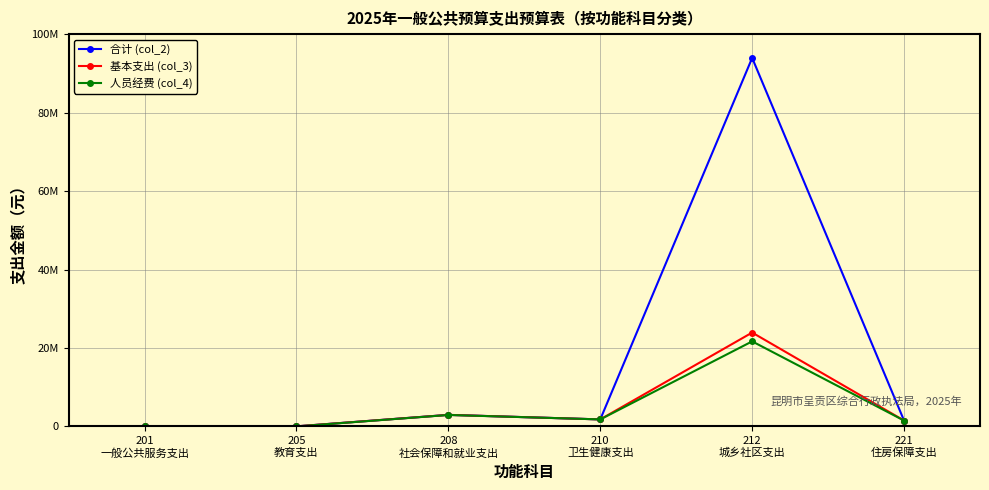

Rank the series at 212
城乡社区支出 from lowest to highest value.

人员经费 (col_4), 基本支出 (col_3), 合计 (col_2)